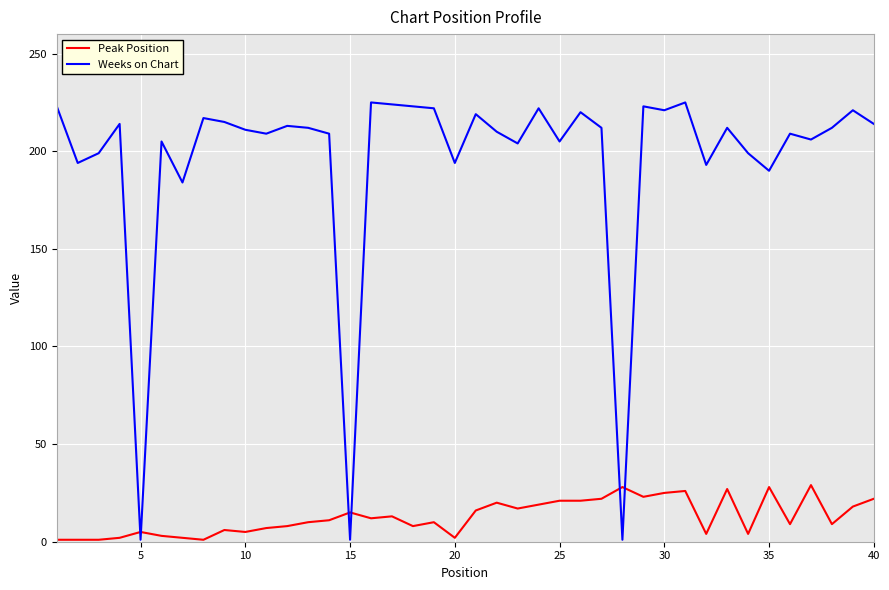

Which series has the widest spread of values?

Weeks on Chart